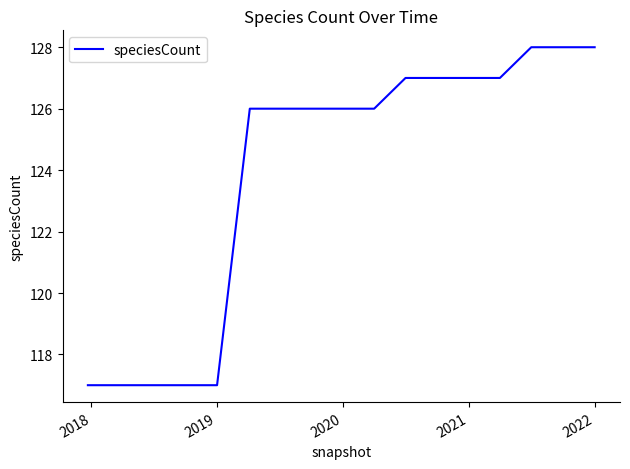

What is the maximum value shown in the chart?

128